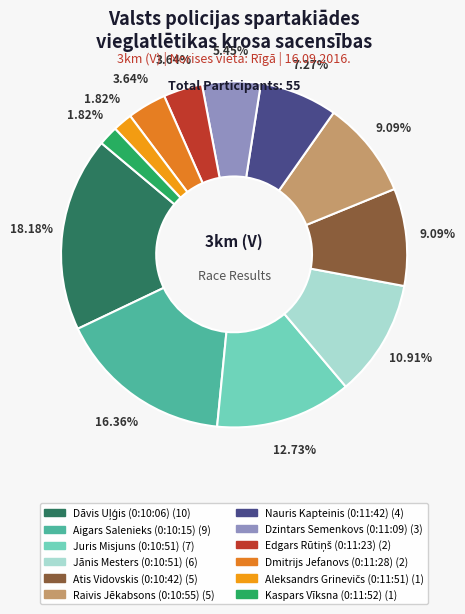

How much of the chart is everything except Atis Vidovskis (0:10:42)?

90.9%